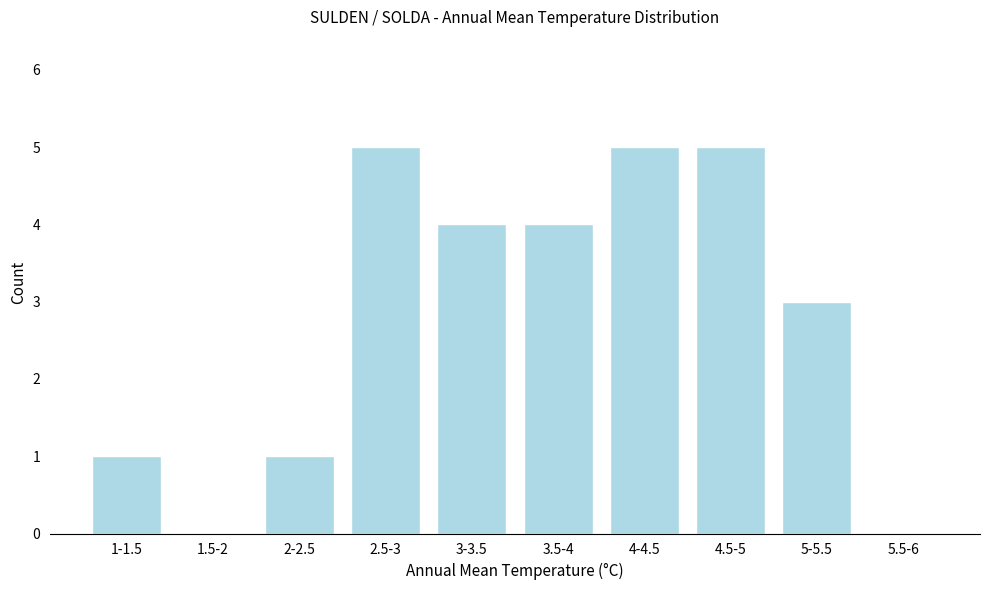

Reading left to right, list all the values displayed in this chart.

1-1.5=1	1.5-2=0	2-2.5=1	2.5-3=5	3-3.5=4	3.5-4=4	4-4.5=5	4.5-5=5	5-5.5=3	5.5-6=0